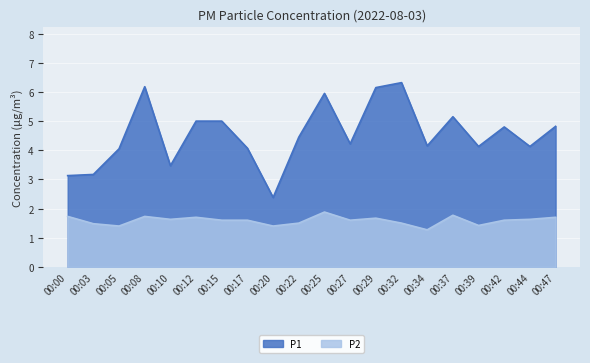

What is the difference between the maximum and second lowest values in the P1 series?

3.2